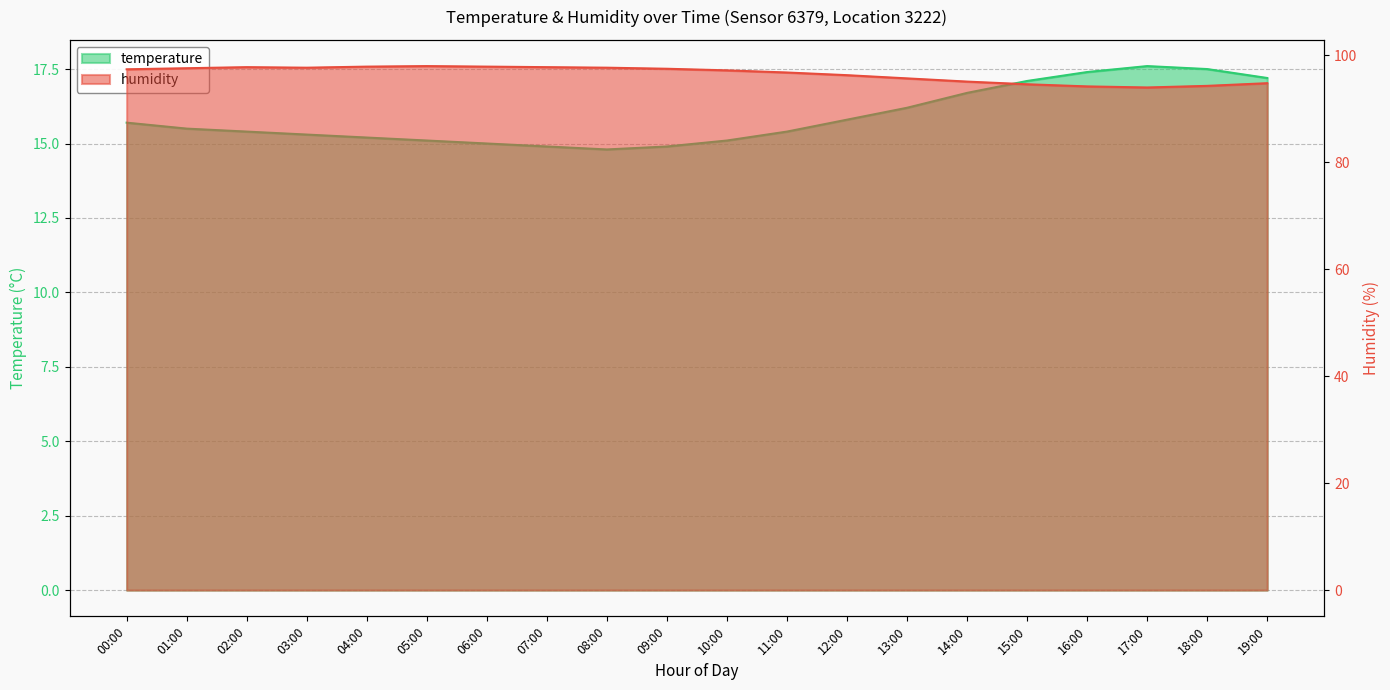

Is it true that temperature equals 15.7 at 00:00?

True